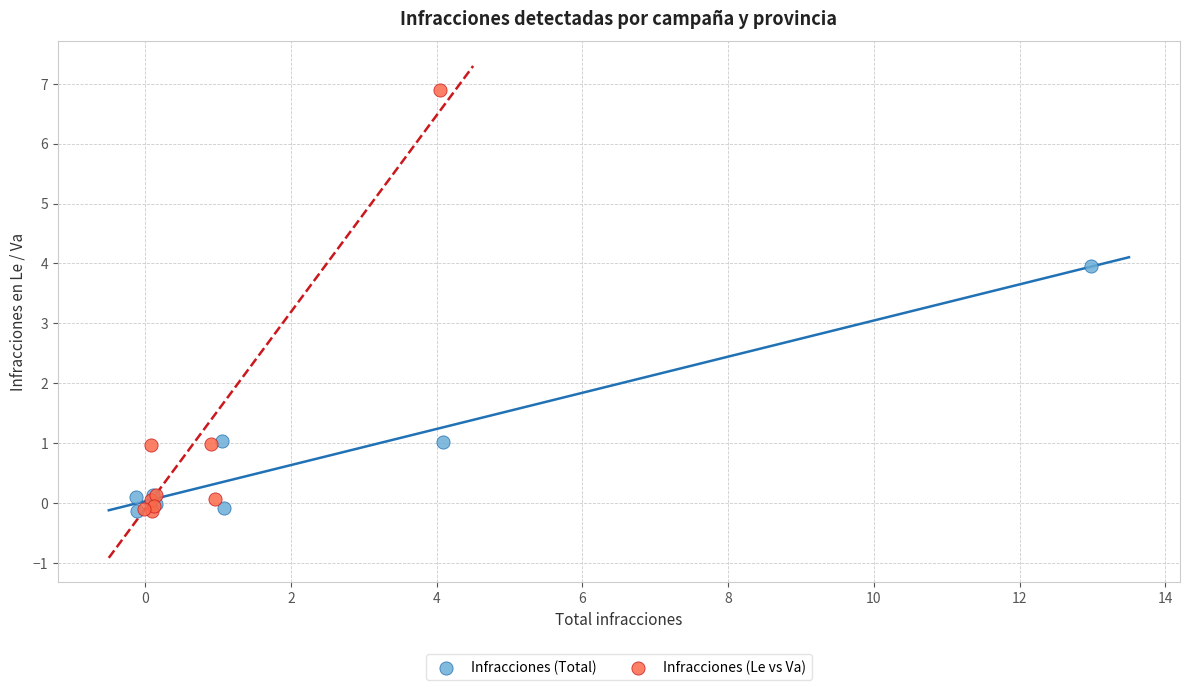

Which series has the widest spread of Y values?

Infracciones (Le vs Va)